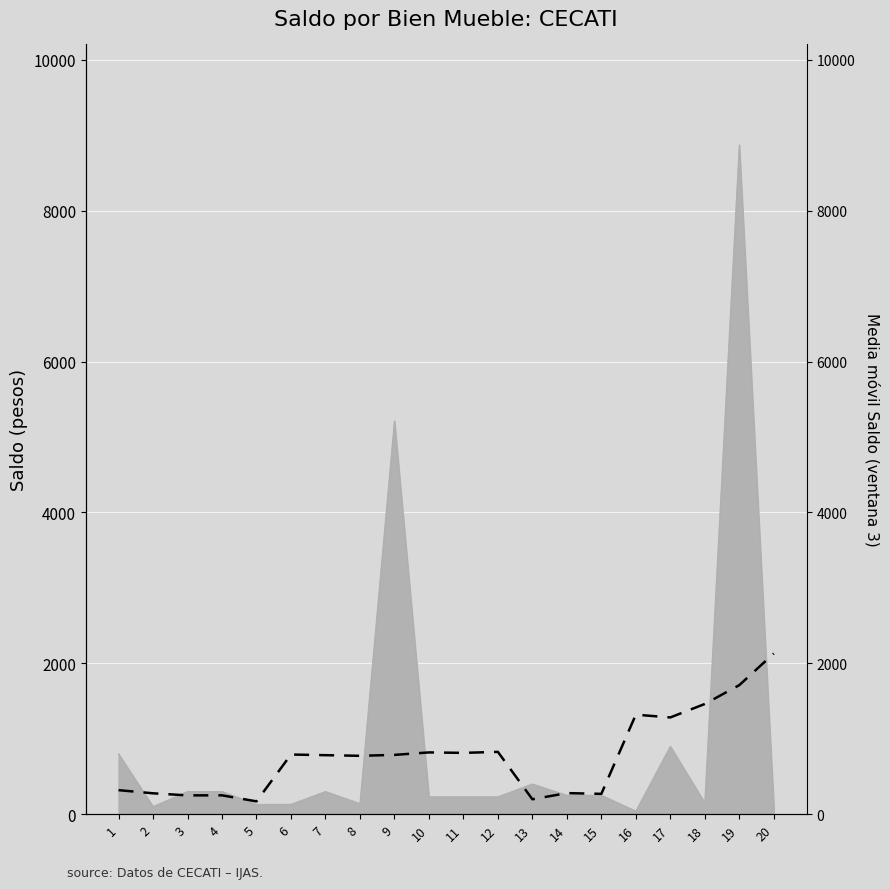

Where is the first local minimum?

3